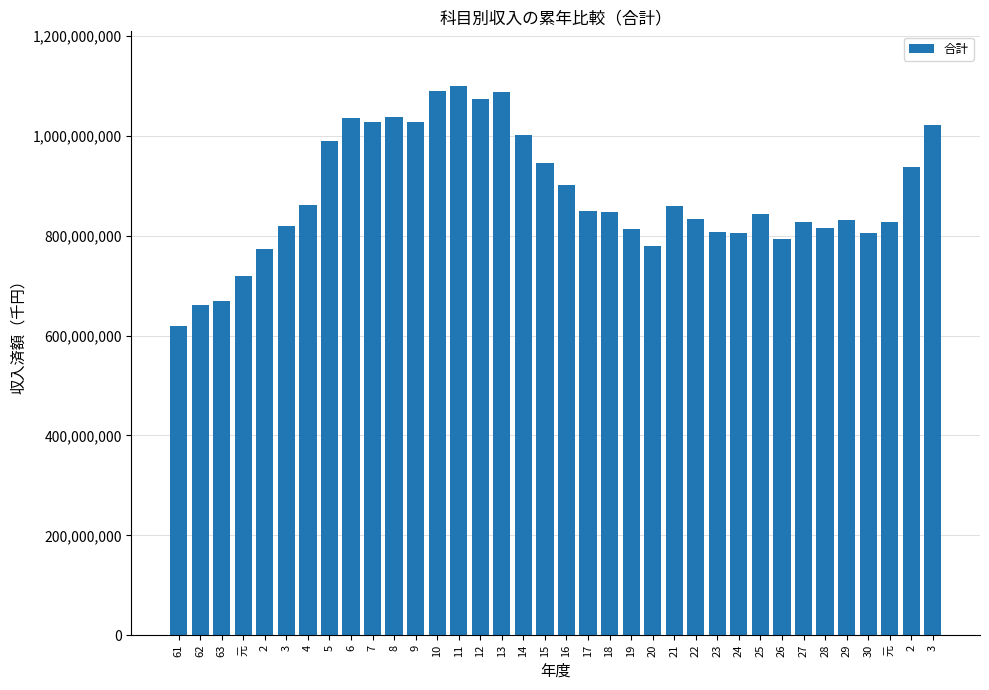

How many data points are less than 846923014?

18